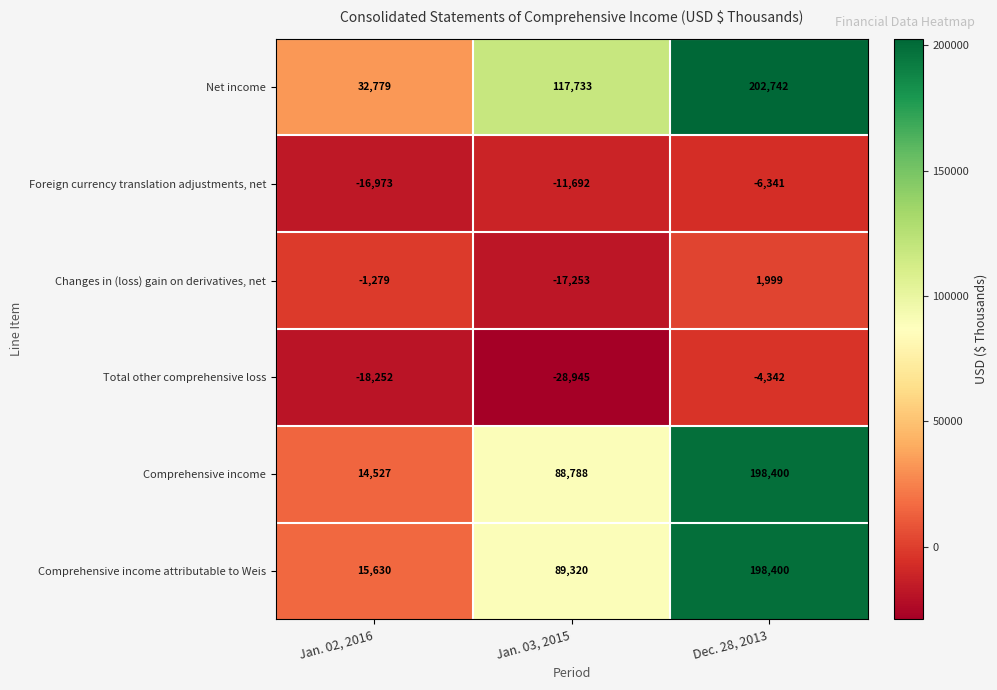

Reading left to right, what are all the values shown in this chart?

Net income: Jan. 02, 2016=32779	Jan. 03, 2015=117733	Dec. 28, 2013=202742
Foreign currency translation adjustments, net: Jan. 02, 2016=-16973	Jan. 03, 2015=-11692	Dec. 28, 2013=-6341
Changes in (loss) gain on derivatives, net: Jan. 02, 2016=-1279	Jan. 03, 2015=-17253	Dec. 28, 2013=1999
Total other comprehensive loss: Jan. 02, 2016=-18252	Jan. 03, 2015=-28945	Dec. 28, 2013=-4342
Comprehensive income: Jan. 02, 2016=14527	Jan. 03, 2015=88788	Dec. 28, 2013=198400
Comprehensive income attributable to Weis: Jan. 02, 2016=15630	Jan. 03, 2015=89320	Dec. 28, 2013=198400